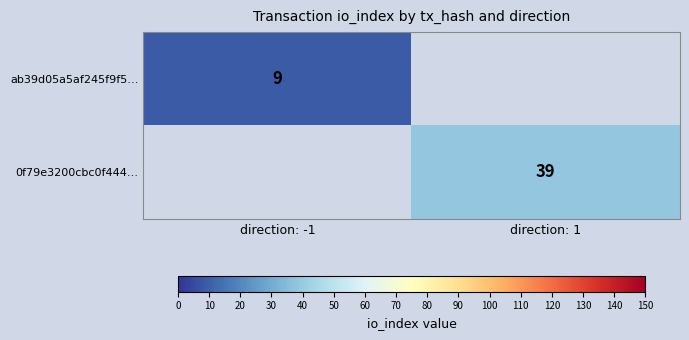

True or false: 0f79e3200cbc0f444… has a value of 56 at direction: 1.

False